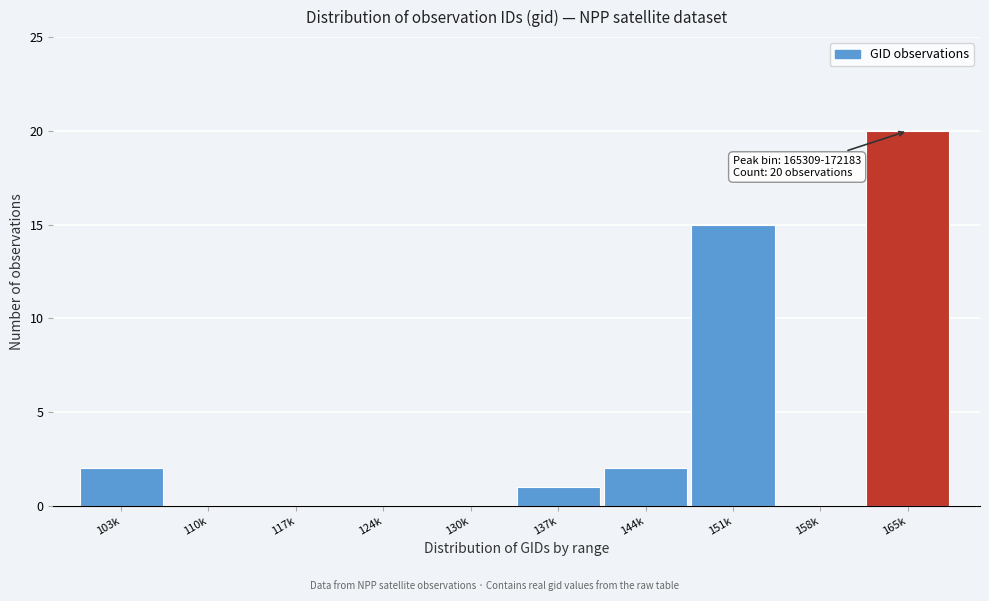

Reading right to left, extract all data points from this chart.

165k=20	158k=0	151k=15	144k=2	137k=1	130k=0	124k=0	117k=0	110k=0	103k=2